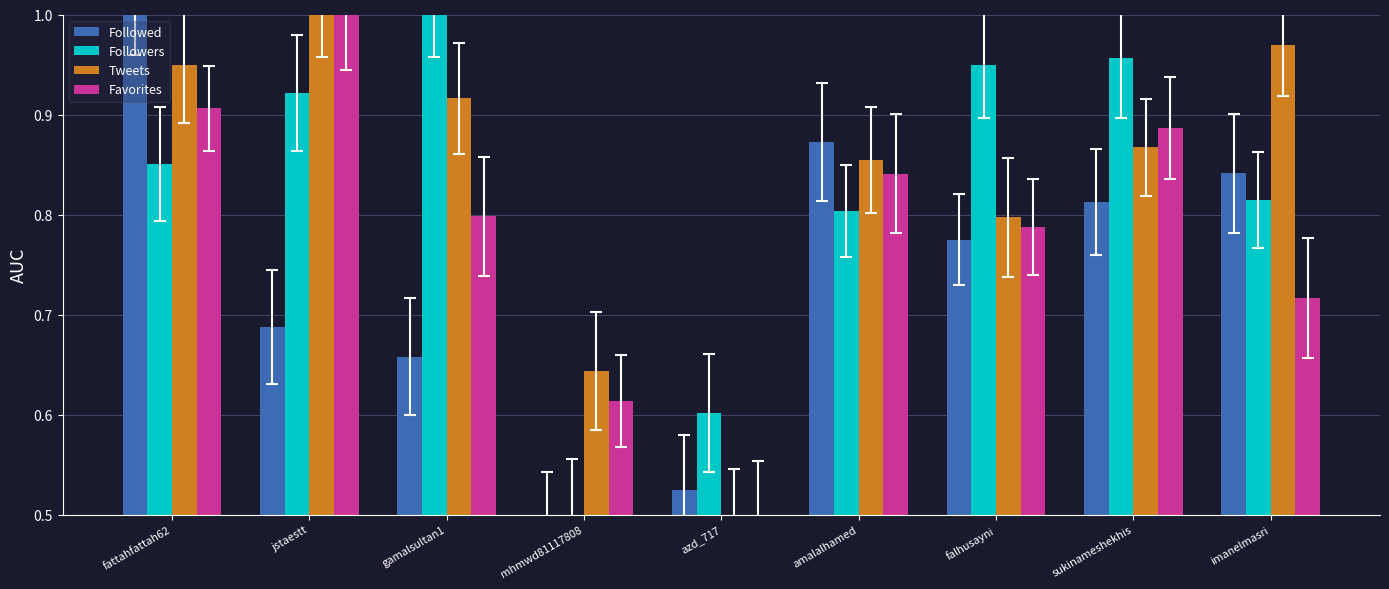

At which label does Tweets reach its minimum?

azd_717